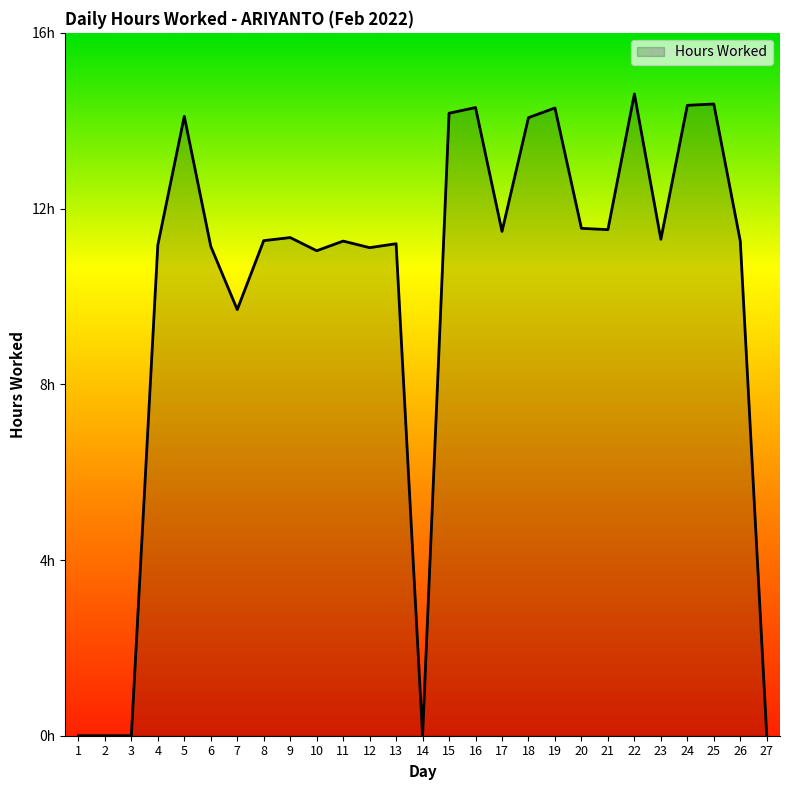

What is the difference between the values at 17 and 6?

0.3